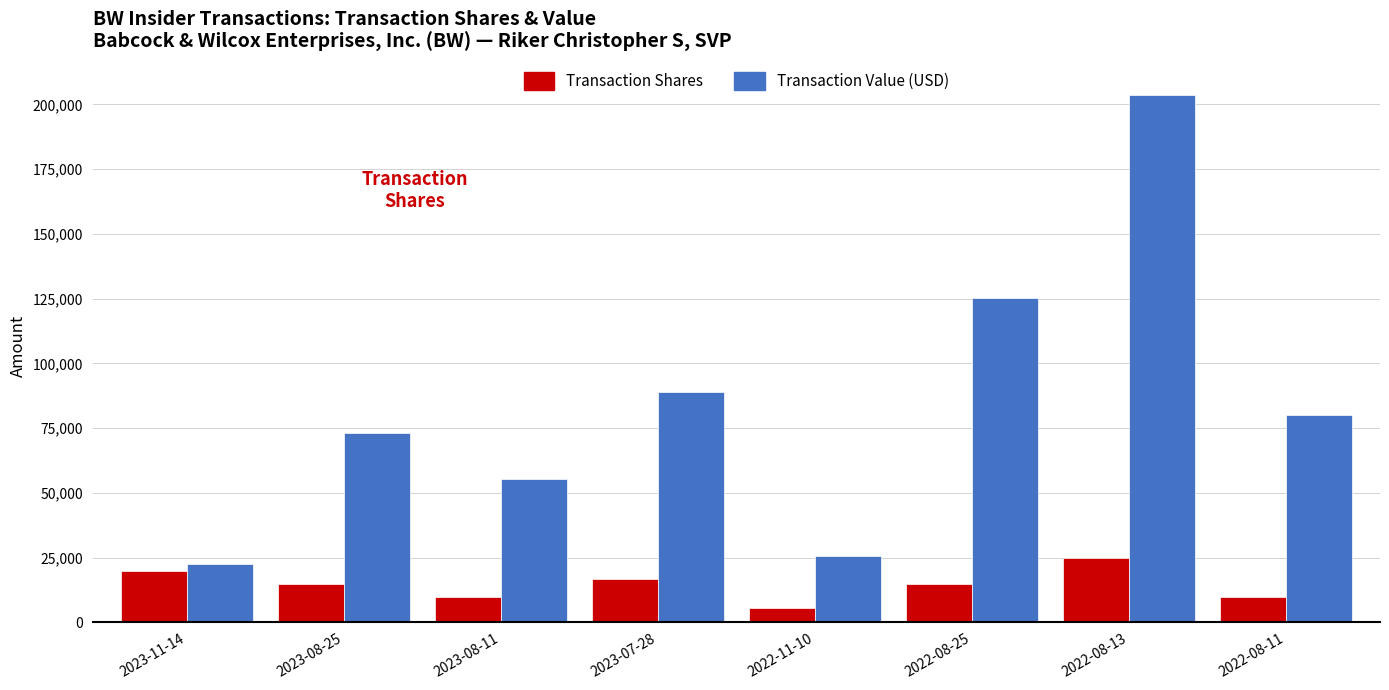

What is the spread (max minus min) of values at 2023-08-25?

58200